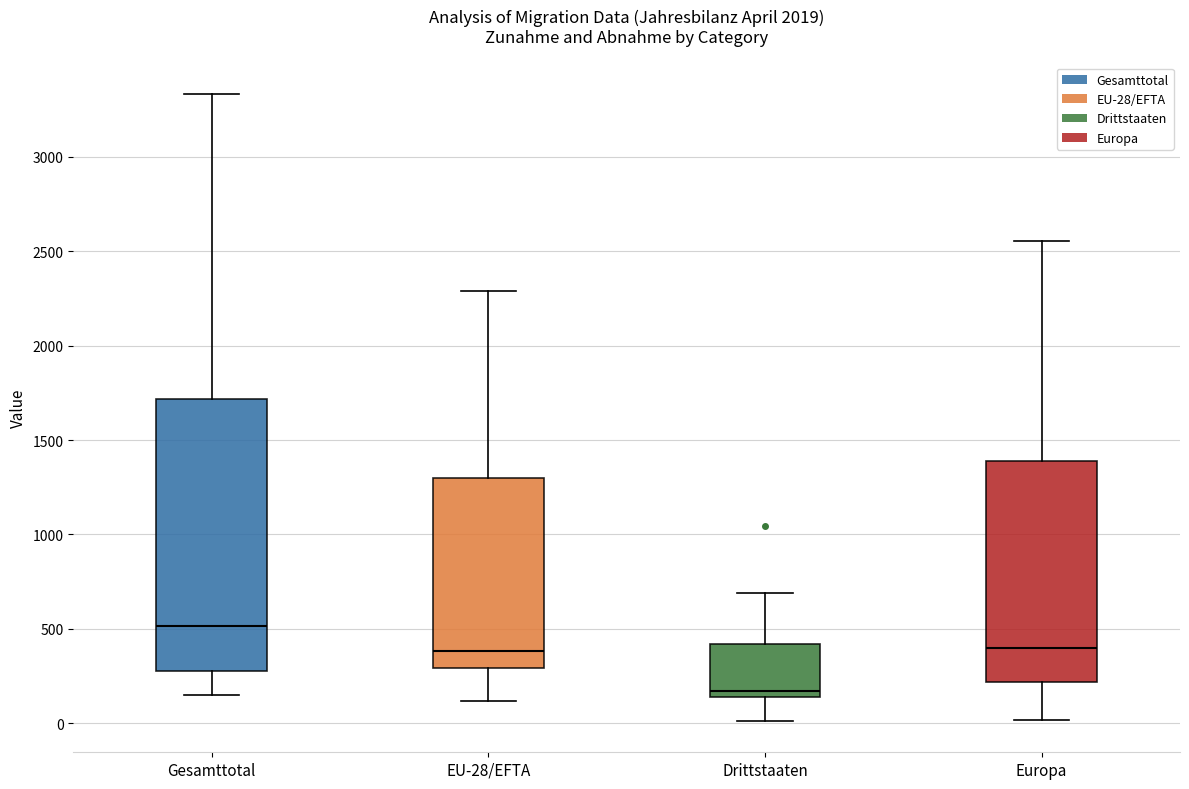

Which box has the lowest median line?

Drittstaaten